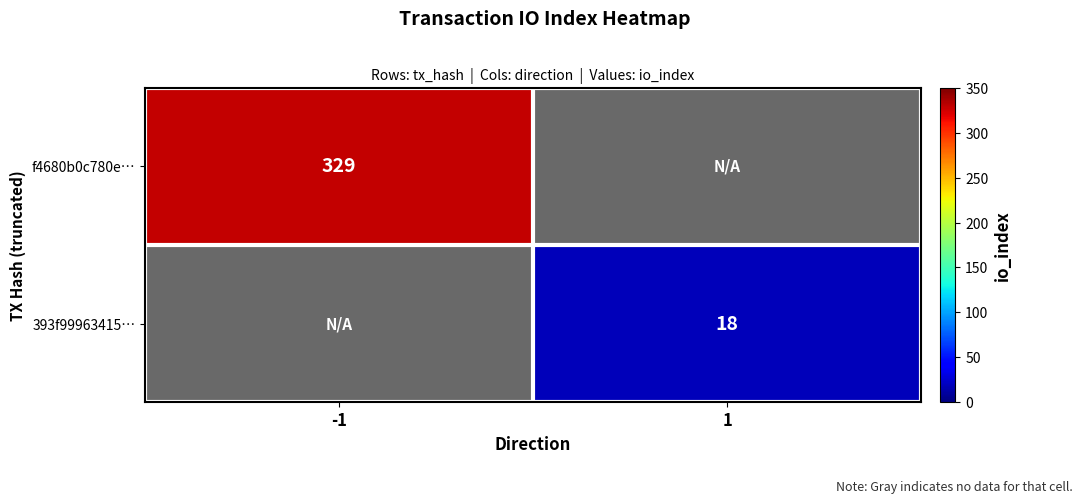

Which has a higher value, -1 or 1?

-1